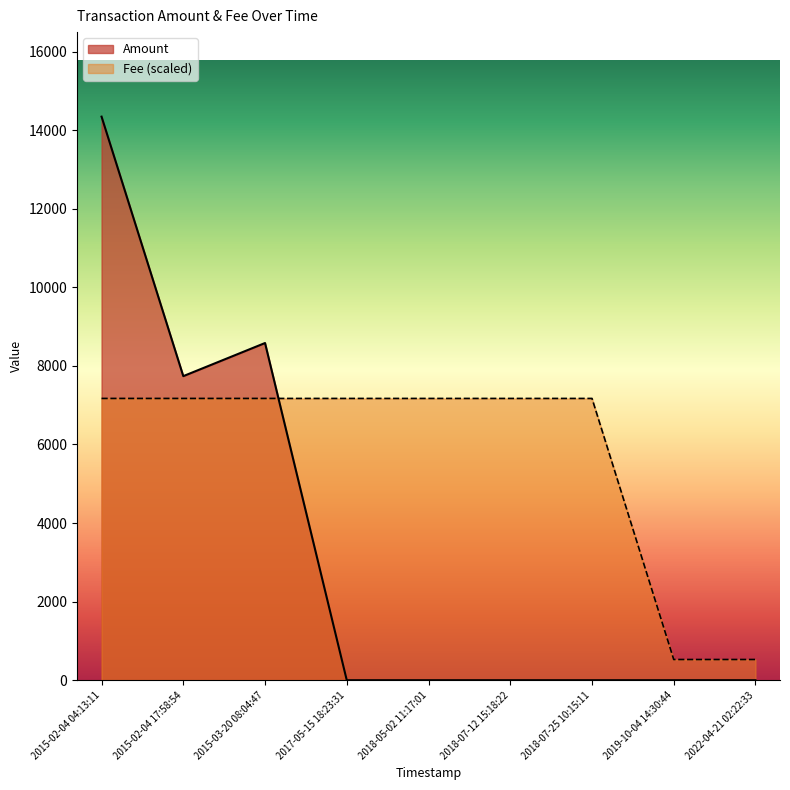

How many lines are shown in the chart?

2